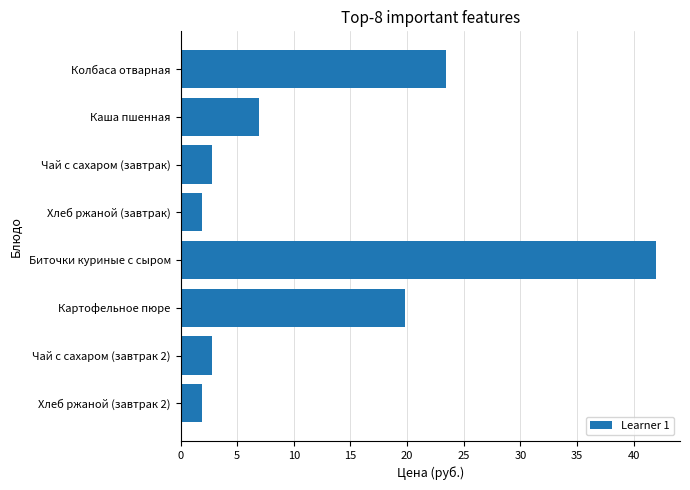

What is the greatest value displayed?

42.0